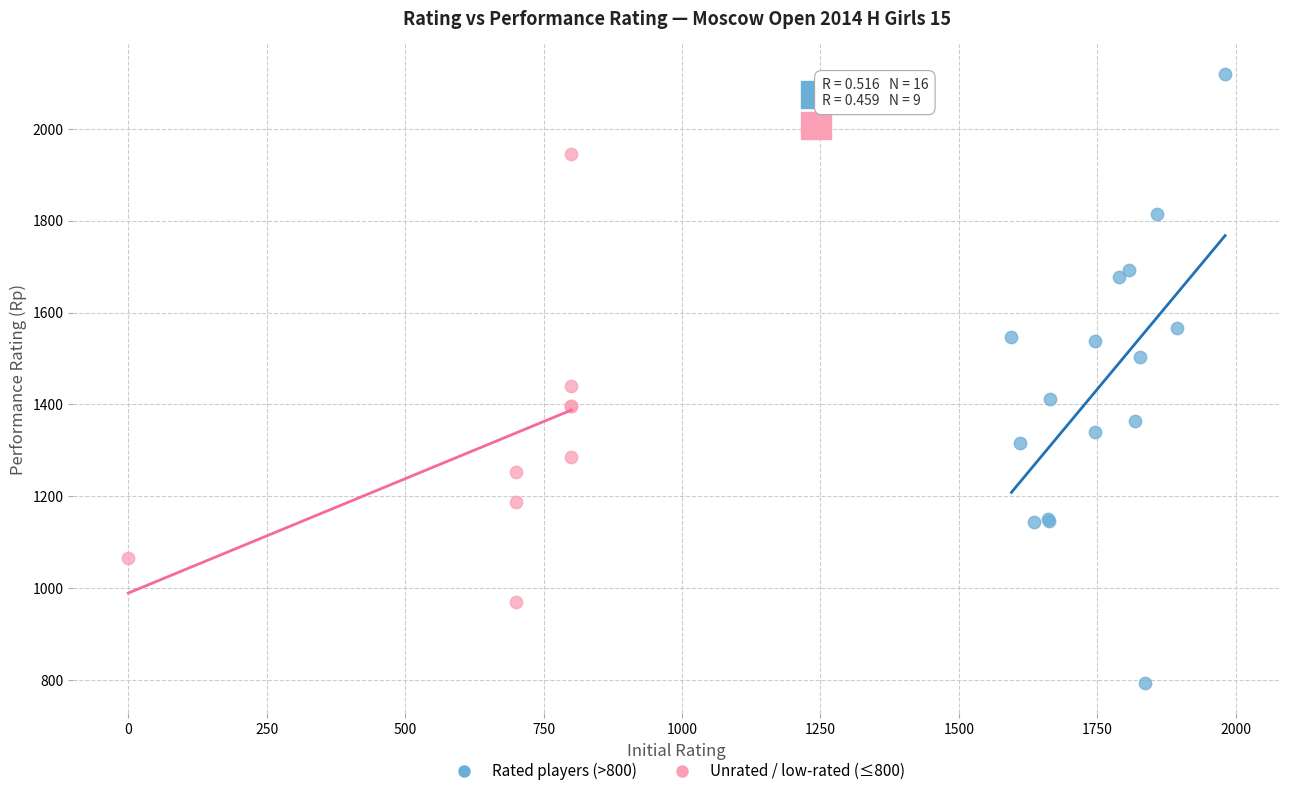

Which series reaches the minimum Y coordinate?

Rated players (>800)